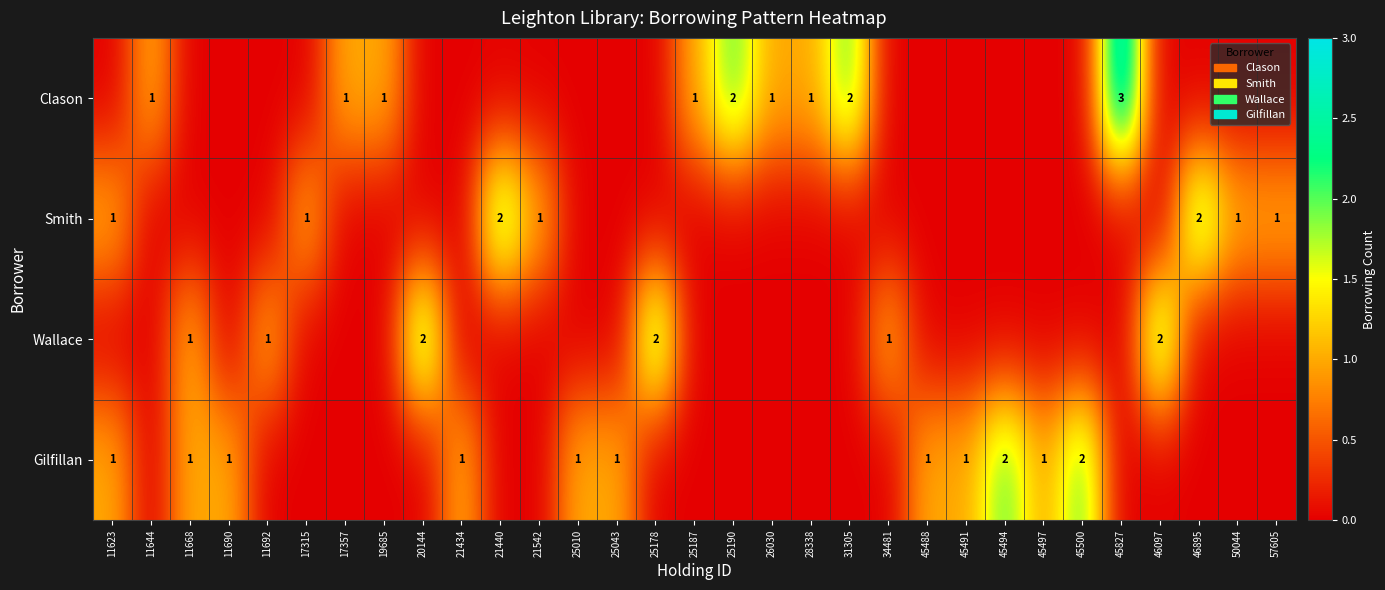

Is it true that Gilfillan equals 2 at 45488?

False